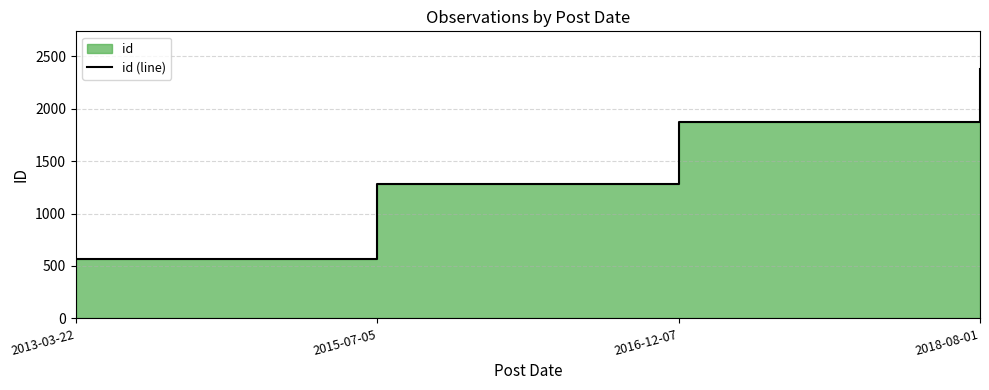

What is the value of the 4th point from the left?

2381